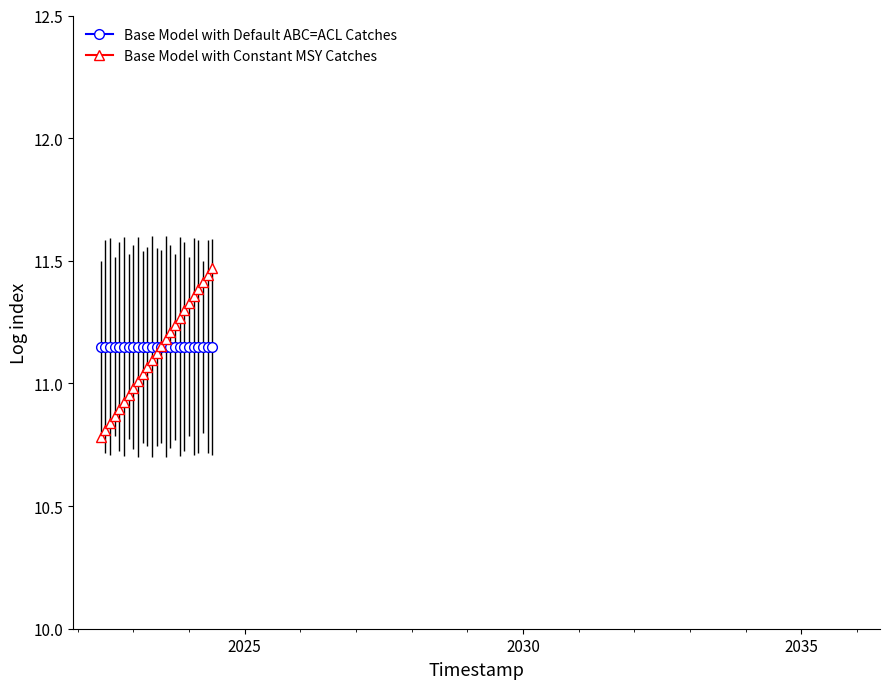

List the series in order of their peak value, highest first.

Base Model with Constant MSY Catches, Base Model with Default ABC=ACL Catches